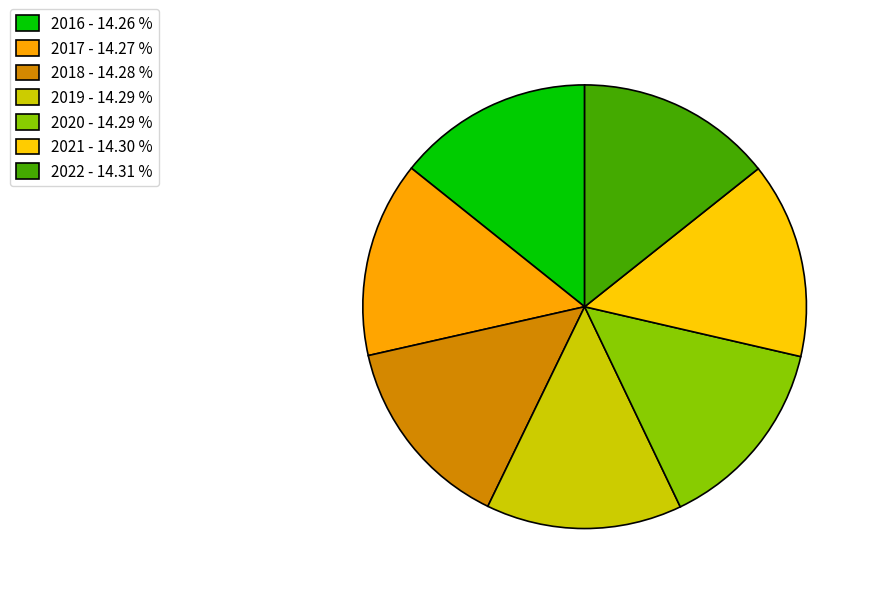

Is it true that 2016 is 14% of the pie?

True